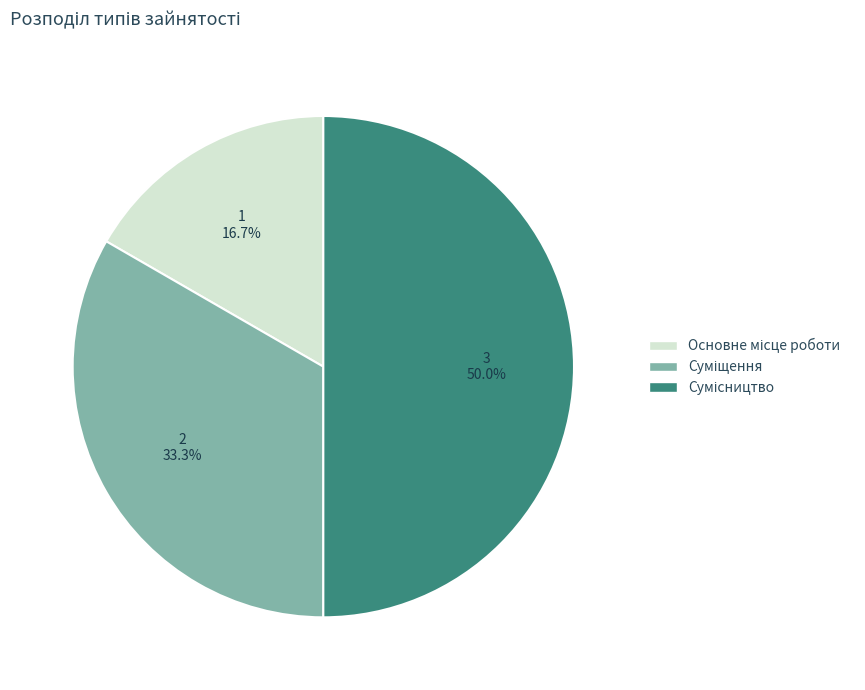

Count the number of slices in the pie.

3